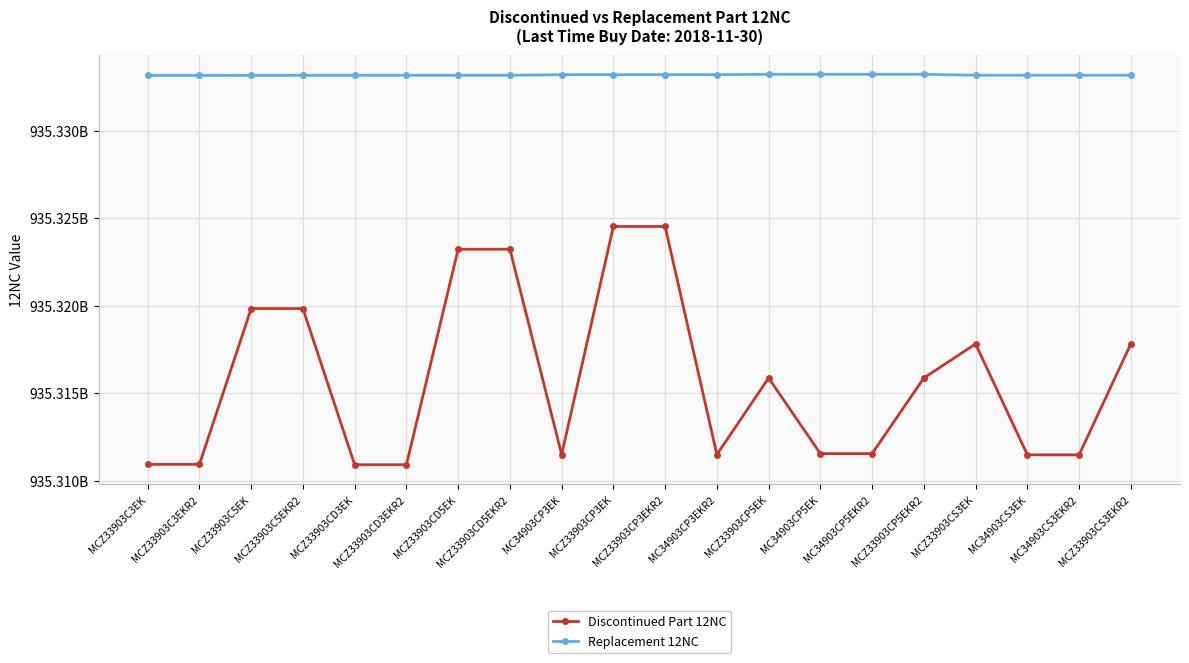

What are all the series names shown in the legend?

Discontinued Part 12NC, Replacement 12NC